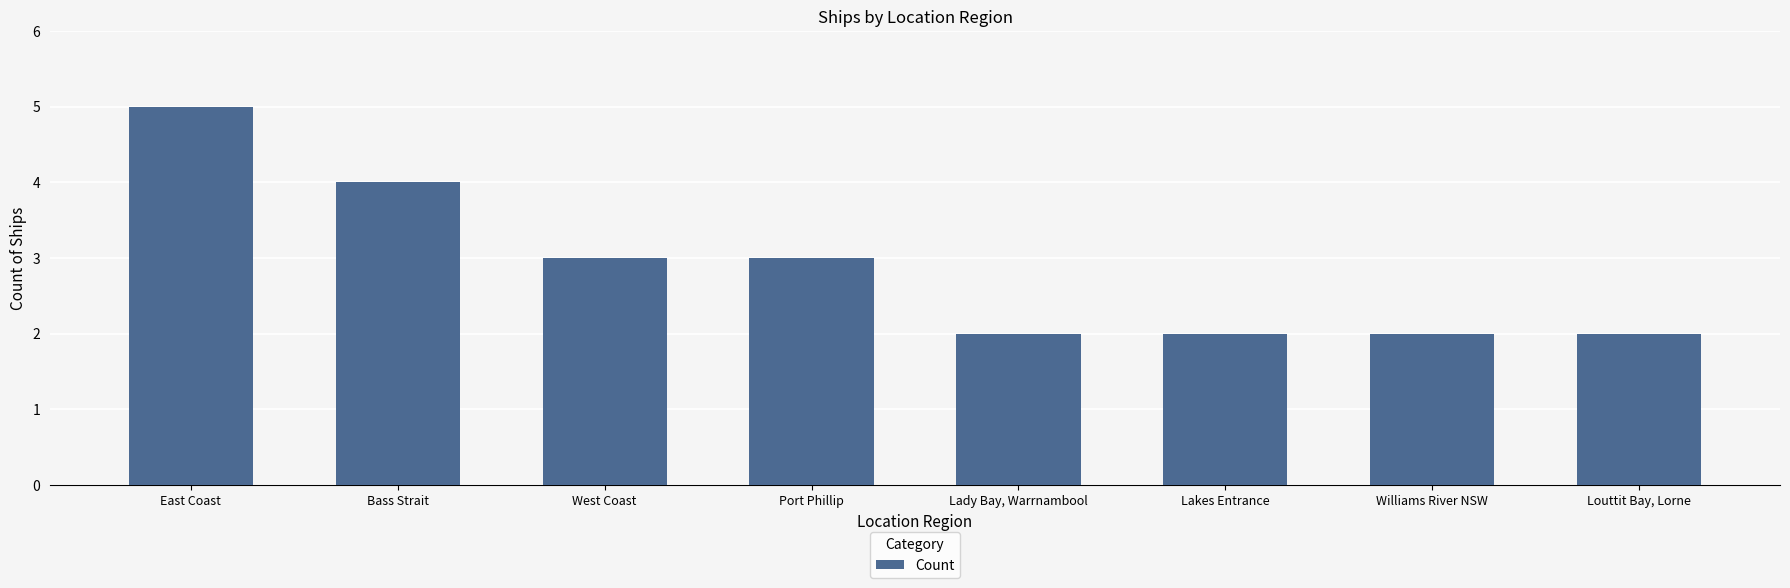

What is the label of the 7th bar from the right?

Bass Strait